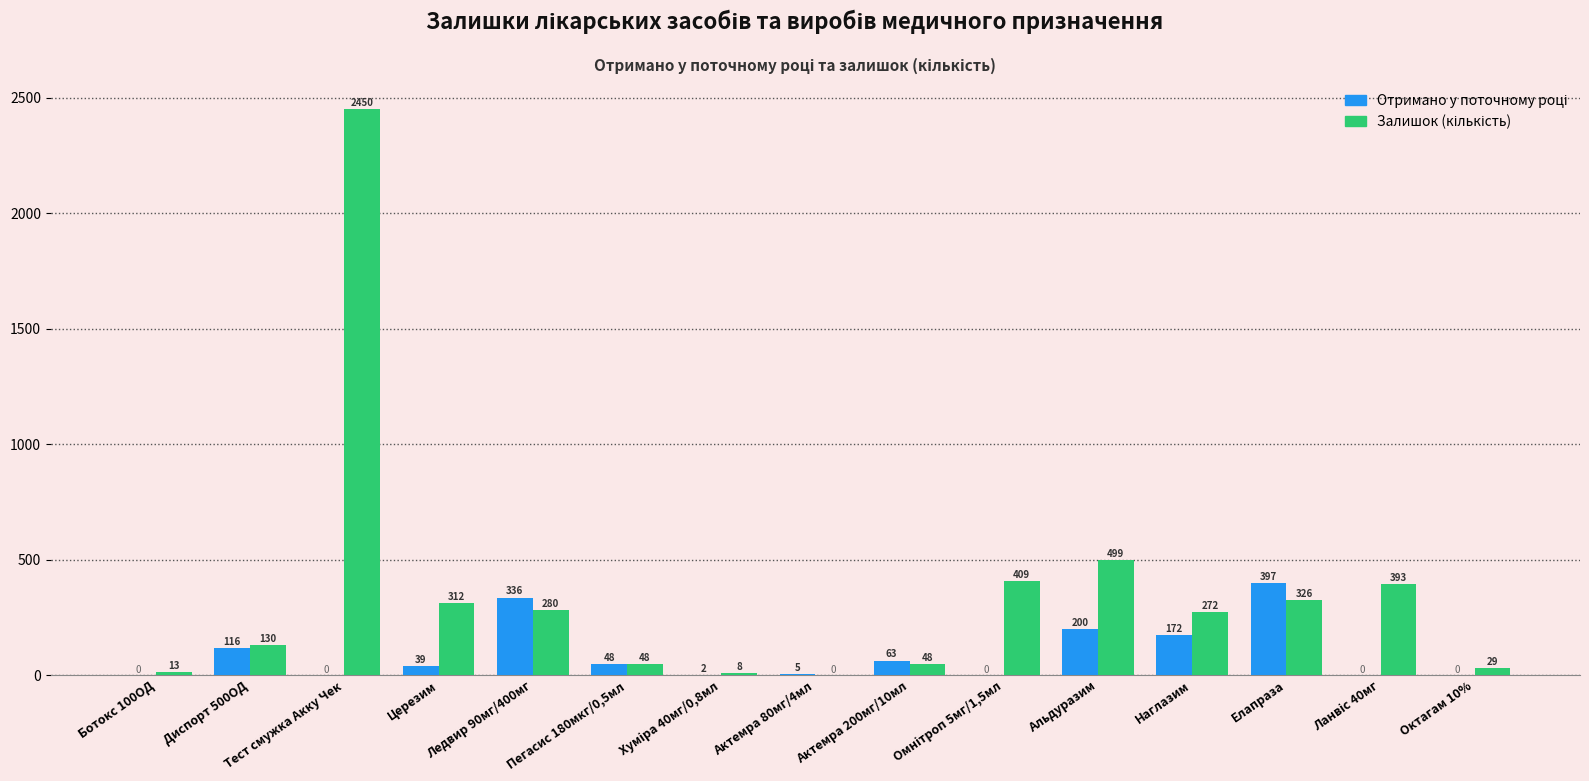

What is the total value across all series at Ботокс 100ОД?

13